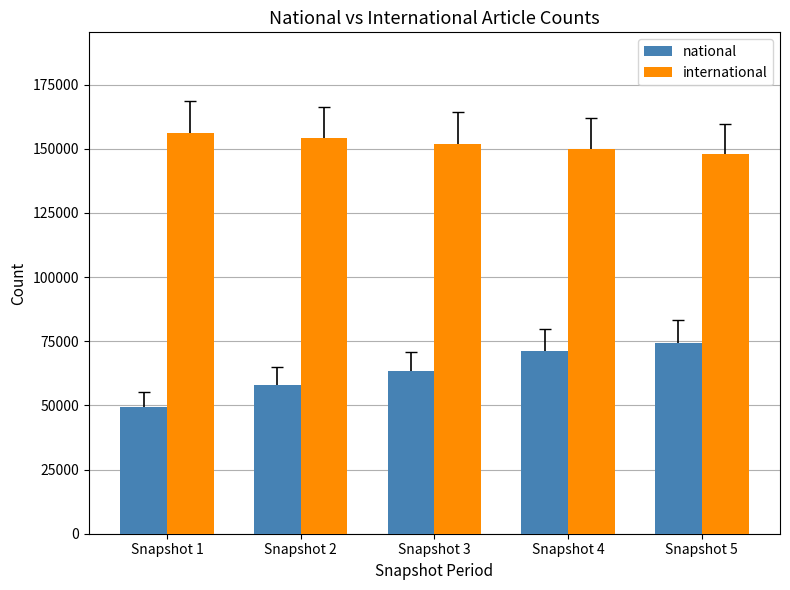

List the labels in order of international value, smallest first.

Snapshot 5, Snapshot 4, Snapshot 3, Snapshot 2, Snapshot 1